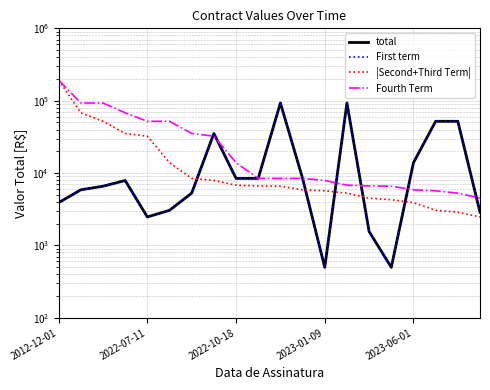

The value of Fourth Term at 13 is 10587.8. True or false?

False